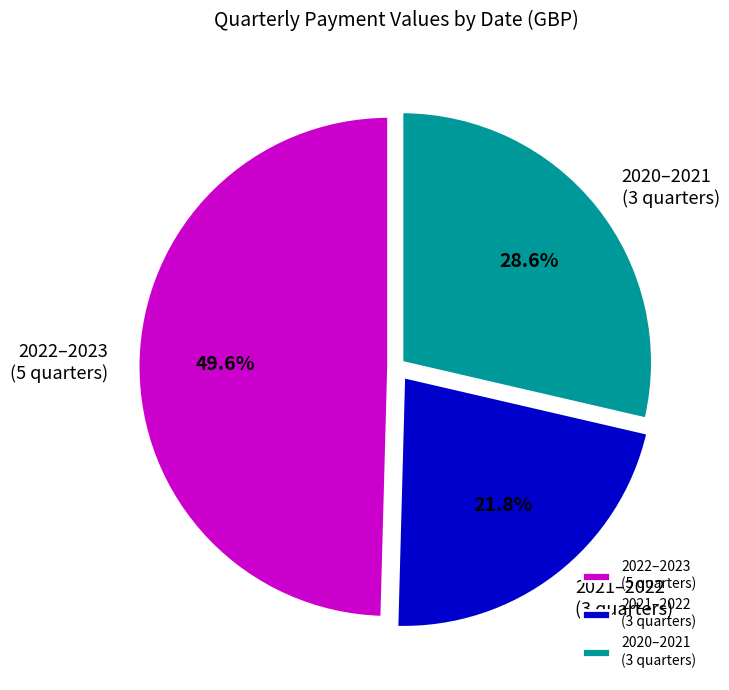

Is the sum of 2022–2023 (5 quarters) and 2020–2021 (3 quarters) greater than half?

Yes